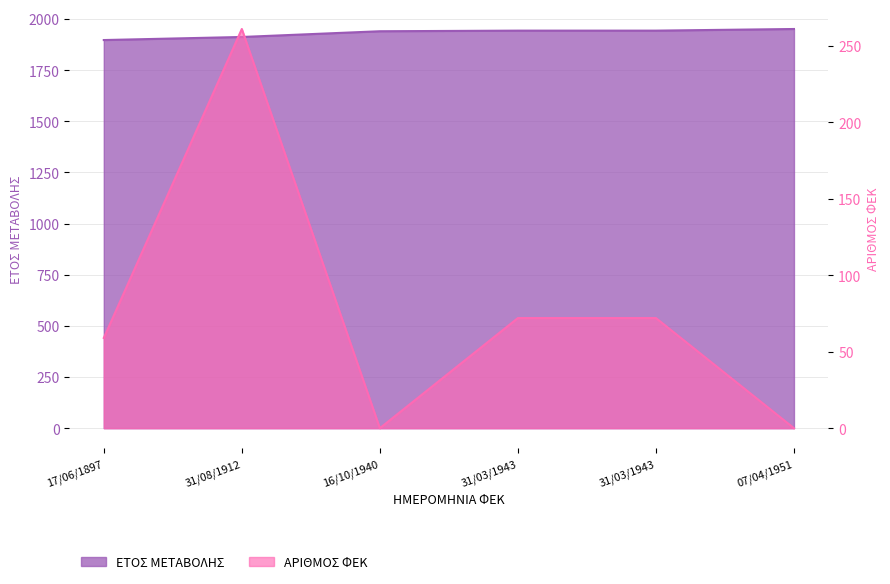

True or false: ΑΡΙΘΜΟΣ ΦΕΚ and ΕΤΟΣ ΜΕΤΑΒΟΛΗΣ intersect in this chart.

False